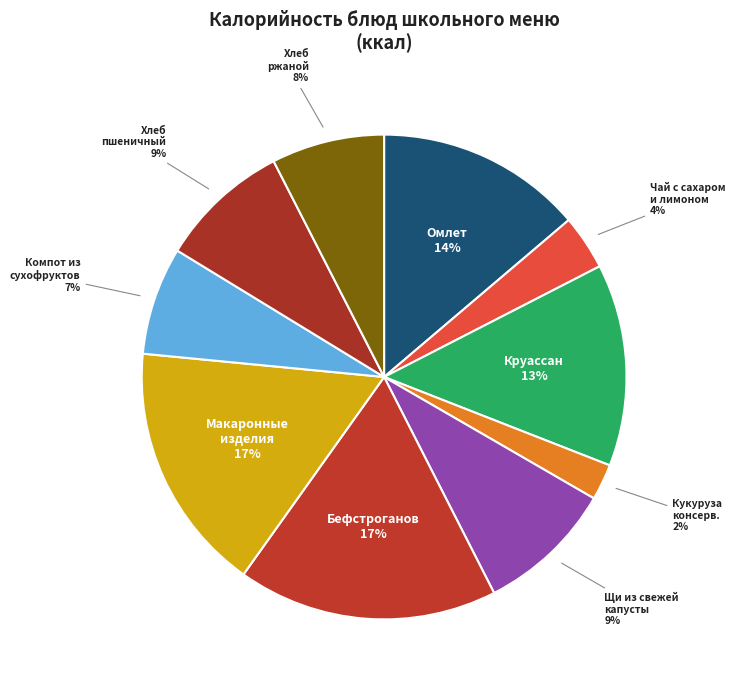

Count the number of slices in the pie.

10